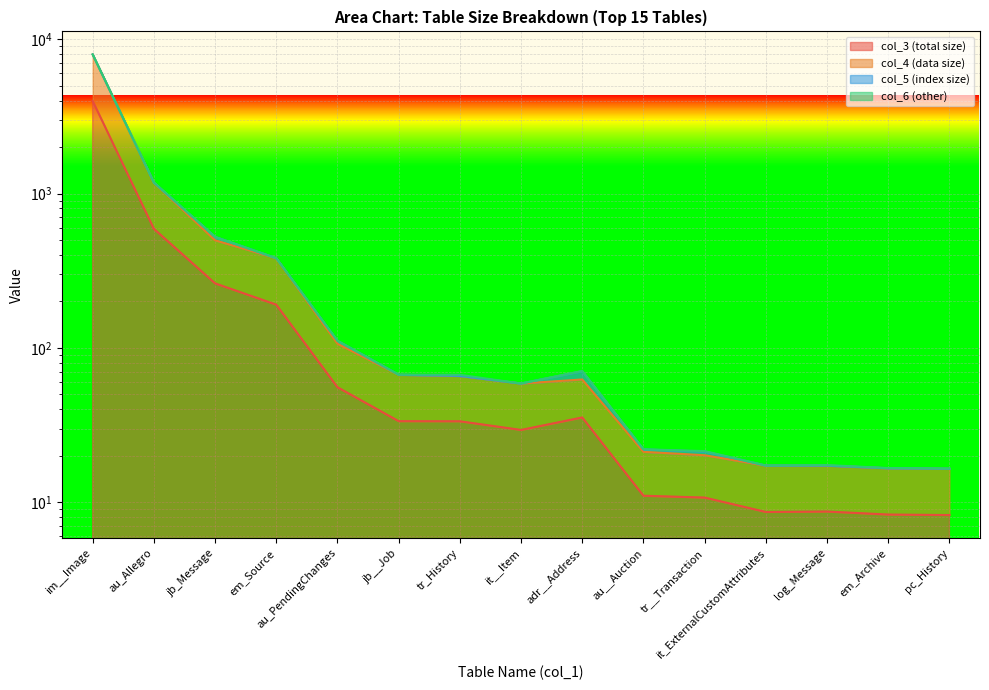

At which category does col_3 reach its first local peak?

adr__Address